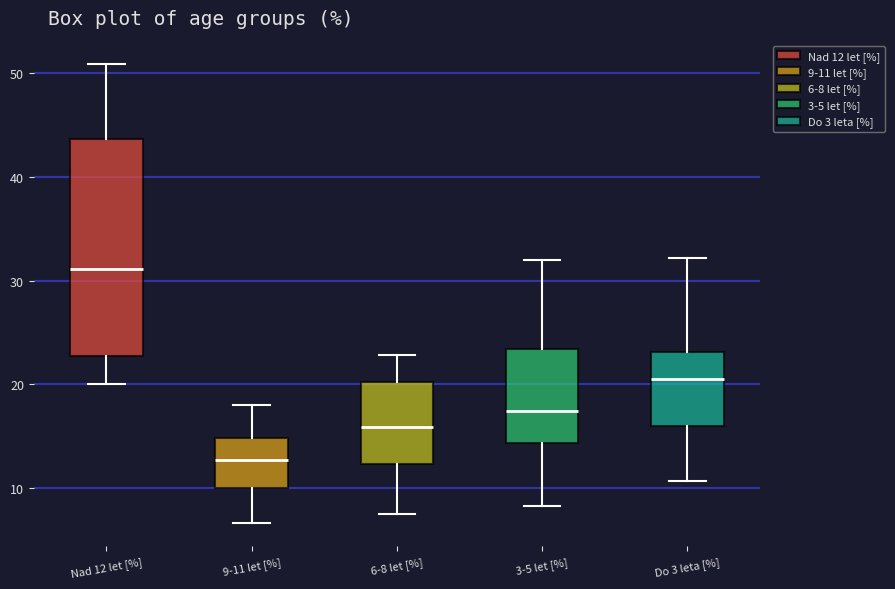

Reading left to right, read every box against the y-axis: the position of its median line, the range the box covers, and the ends of its whiskers. The values are not printed on the chart, so give them approximately, as read against the axis.

Nad 12 let [%]: median 31, box 23 to 44, whiskers 20 to 51
9-11 let [%]: median 13, box 10 to 15, whiskers 7 to 18
6-8 let [%]: median 16, box 12 to 20, whiskers 7 to 23
3-5 let [%]: median 17, box 14 to 23, whiskers 8 to 32
Do 3 leta [%]: median 20, box 16 to 23, whiskers 11 to 32